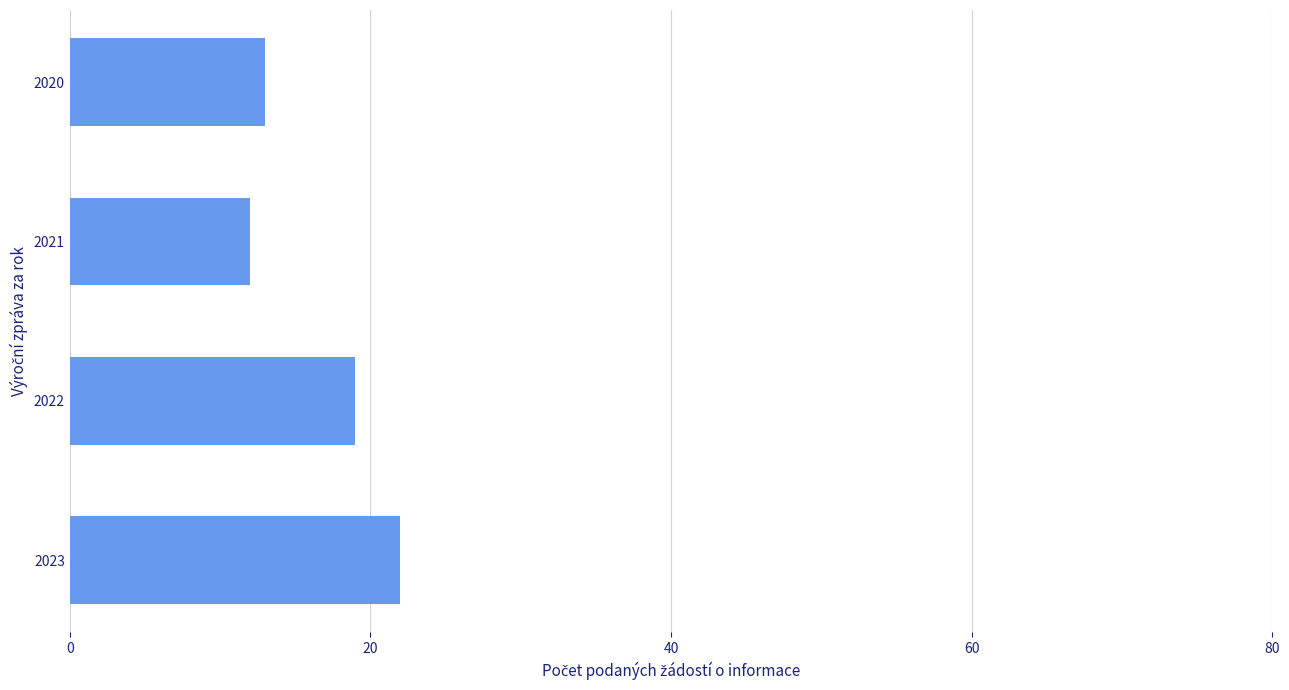

Reading bottom to top, what are all the values shown in this chart?

2023=22	2022=19	2021=12	2020=13